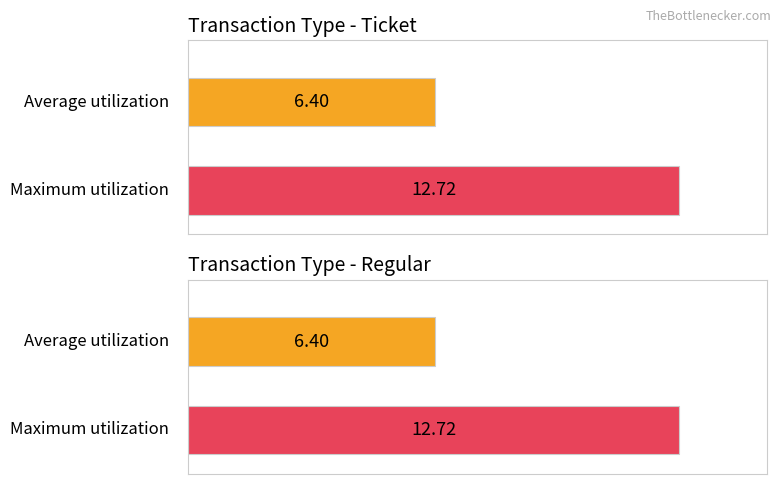

What are all the series names shown in the legend?

Average utilization, Maximum utilization